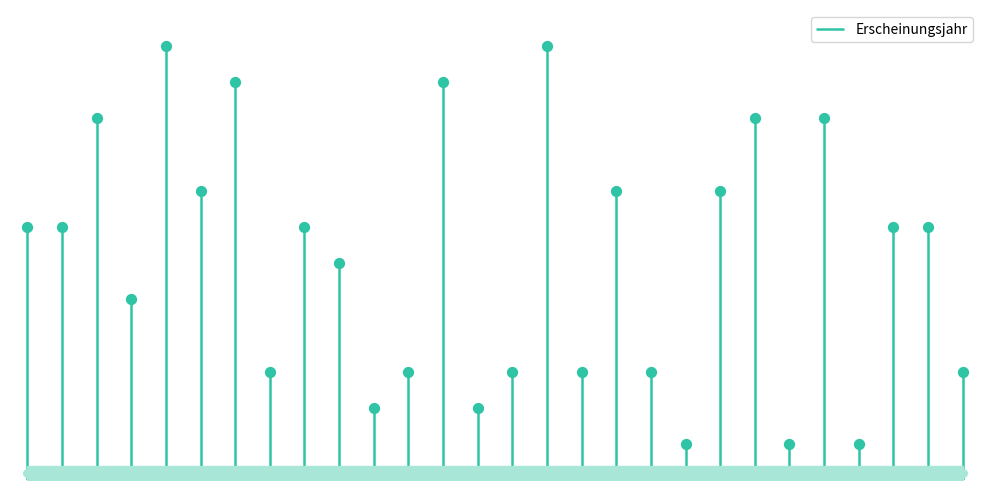

What is the change in value from OPUS4-587 to OPUS4-884?

+5